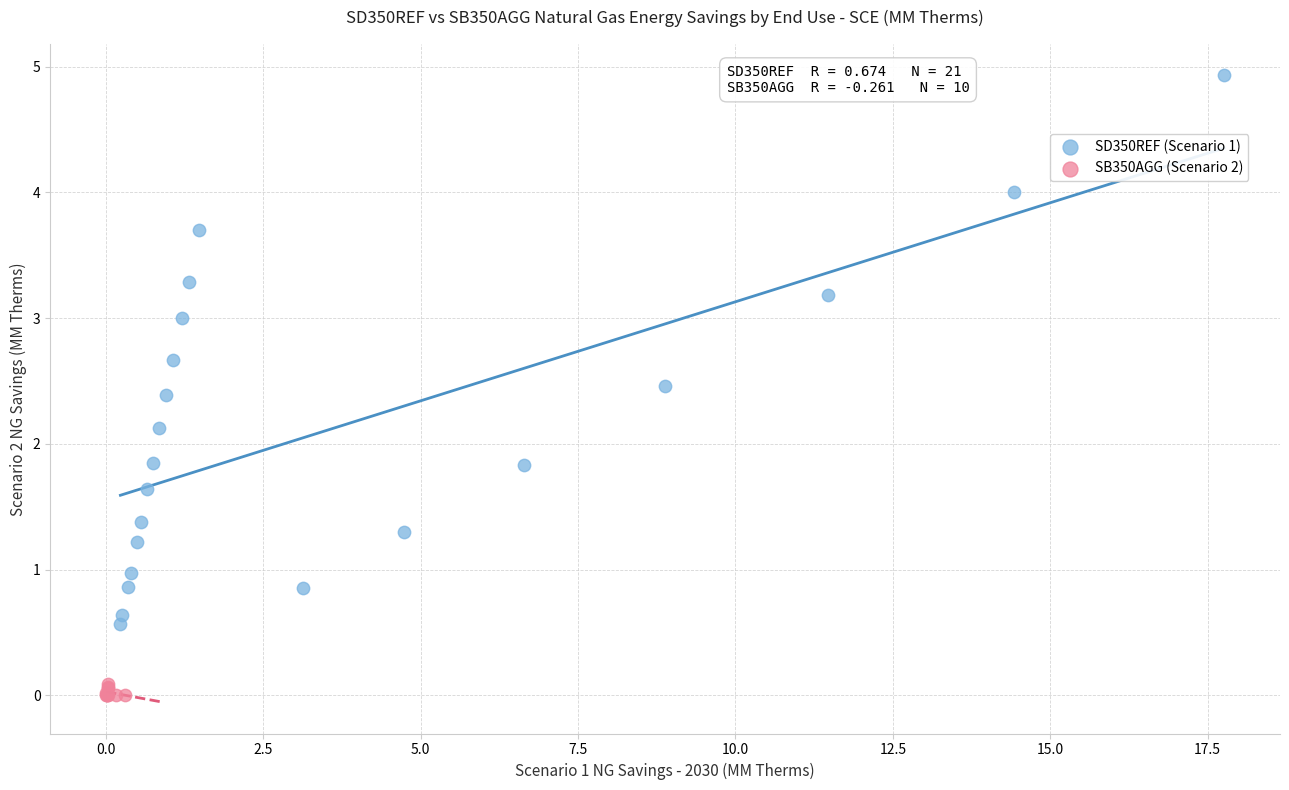

What are all the series names shown in the legend?

SD350REF (Scenario 1), SB350AGG (Scenario 2)